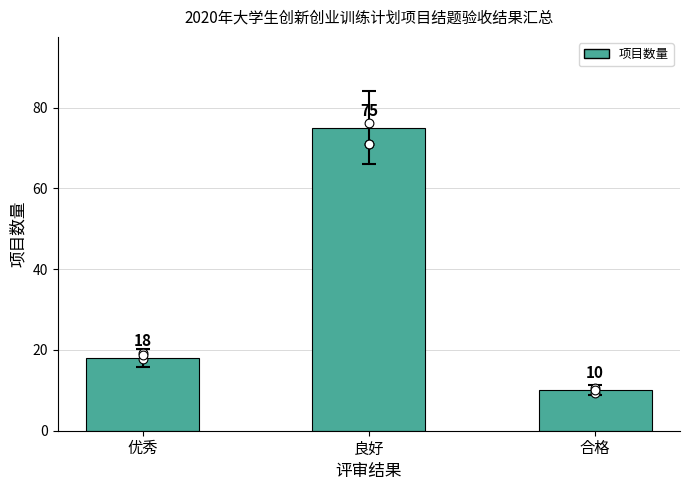

What is the ratio of the value at 良好 to the value at 合格?

7.5